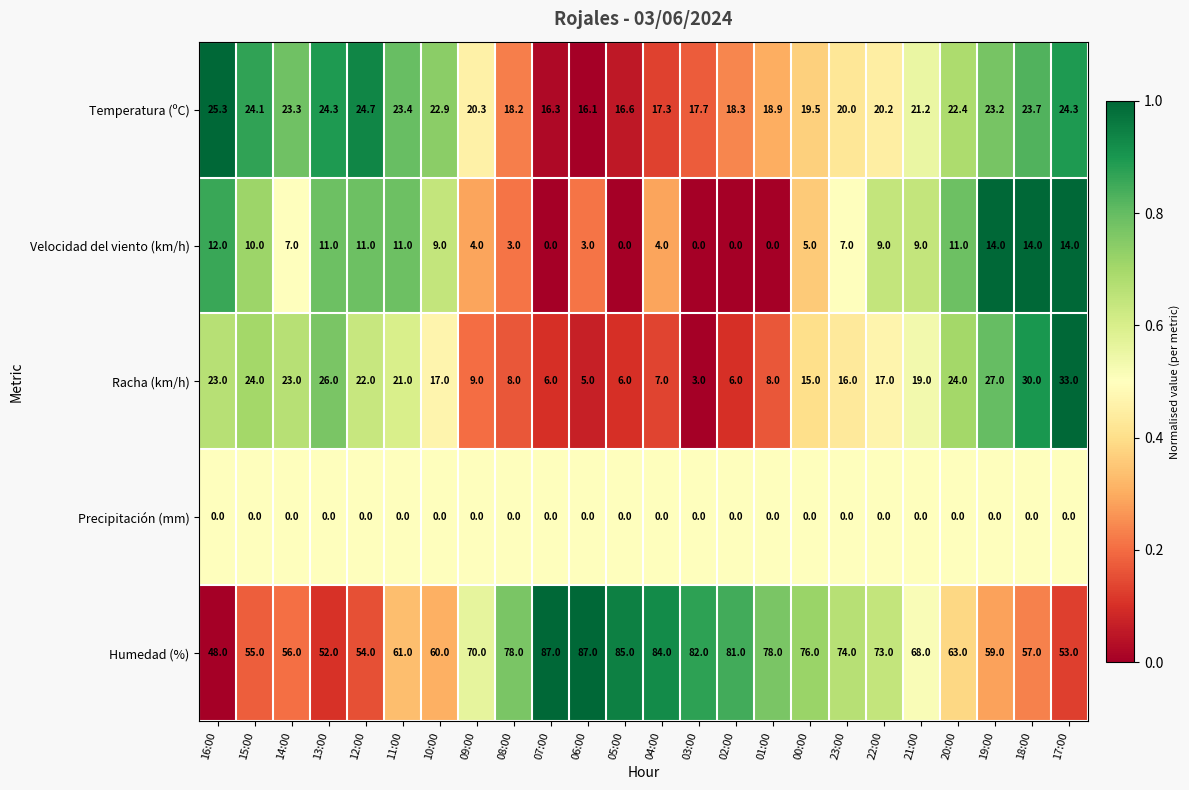

Count the number of data series in this chart.

5